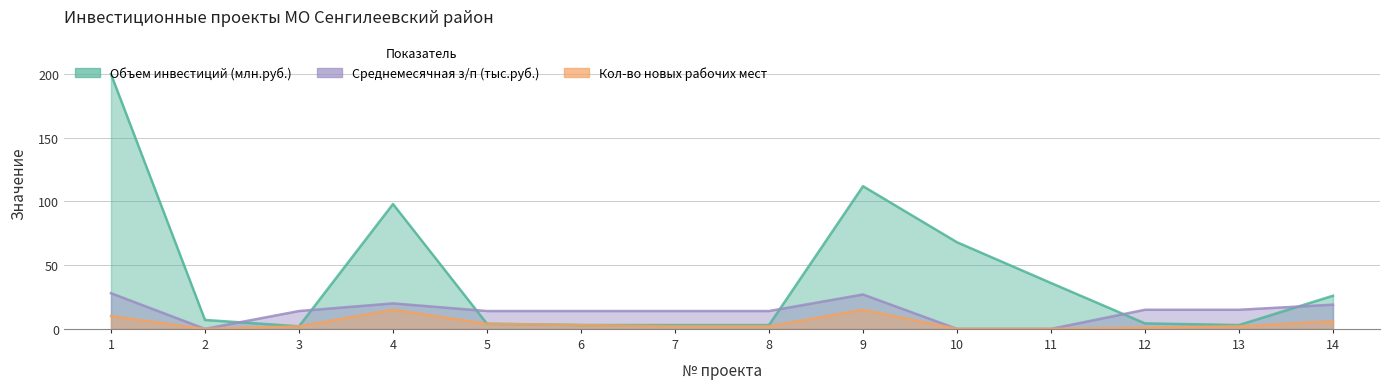

The Кол-во новых рабочих мест series shows 3.0 at 6. True or false?

True